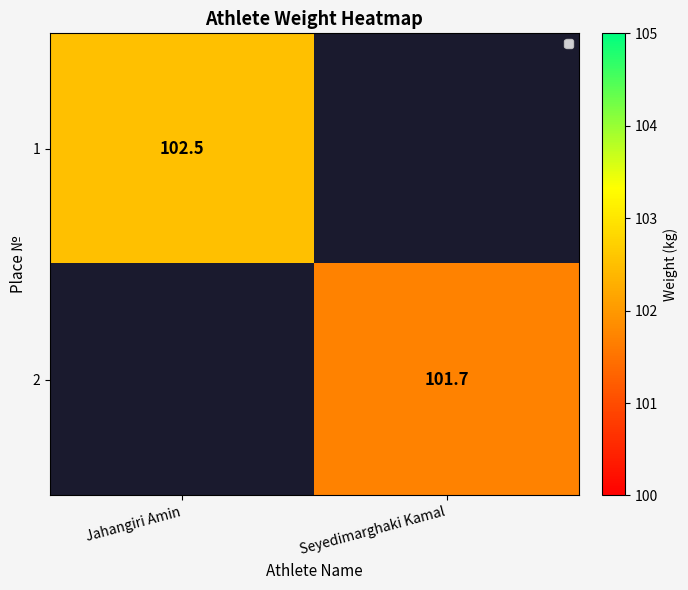

Is it true that 1 equals 102.5 at Jahangiri Amin?

True